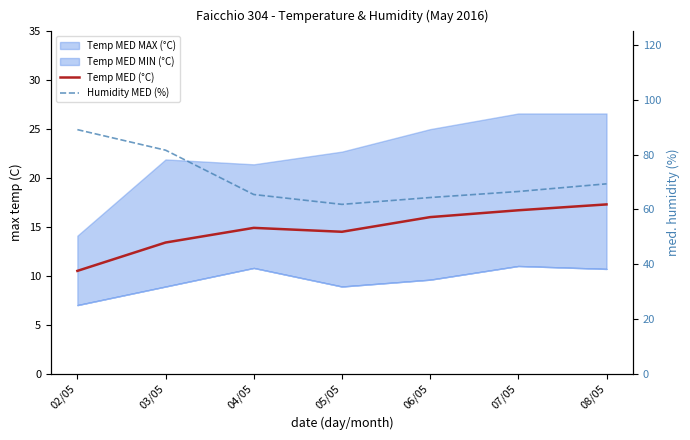

Does the chart have visible grid lines?

No